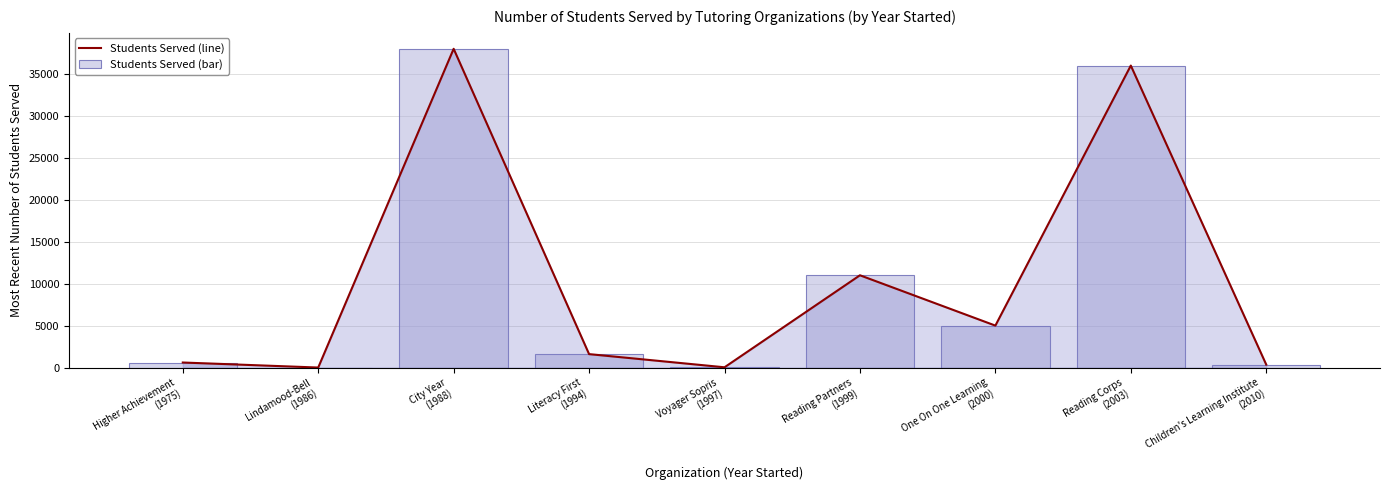

How many values in Students Served (bar) are above zero?

8